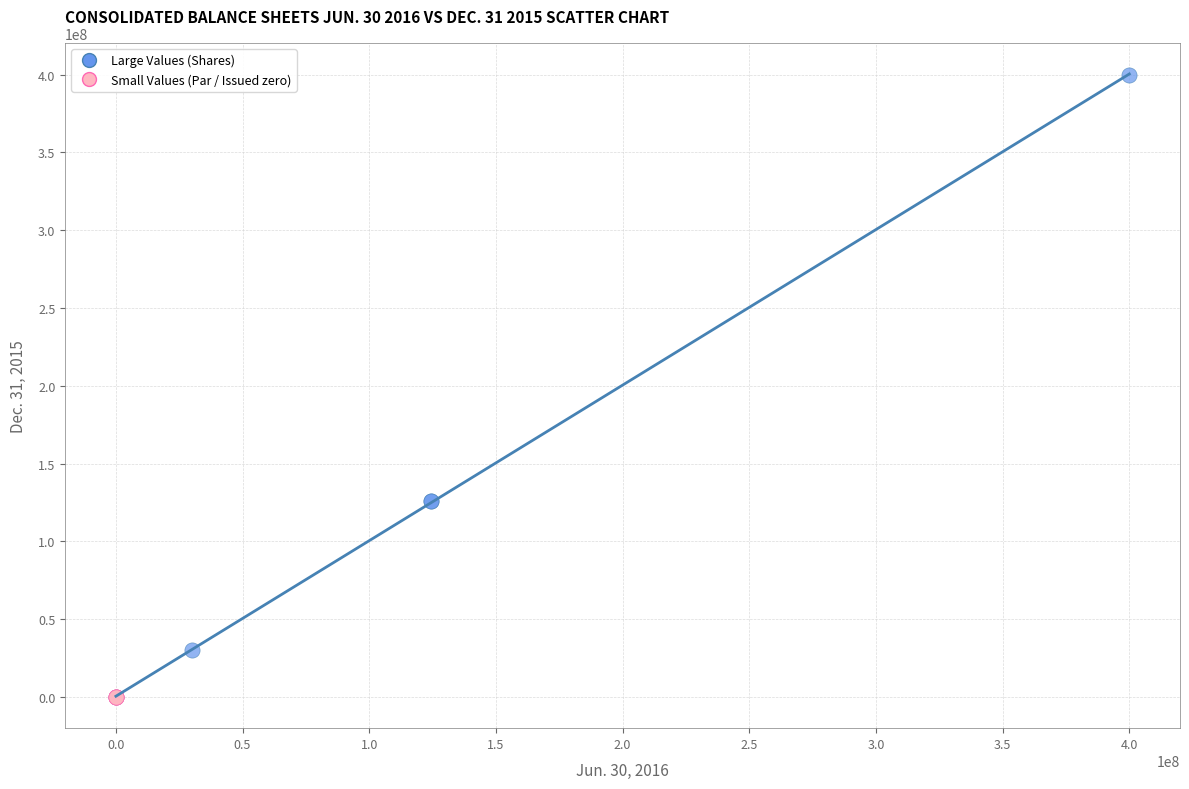

Which series has the largest Y range (max minus min)?

Large Values (Shares)